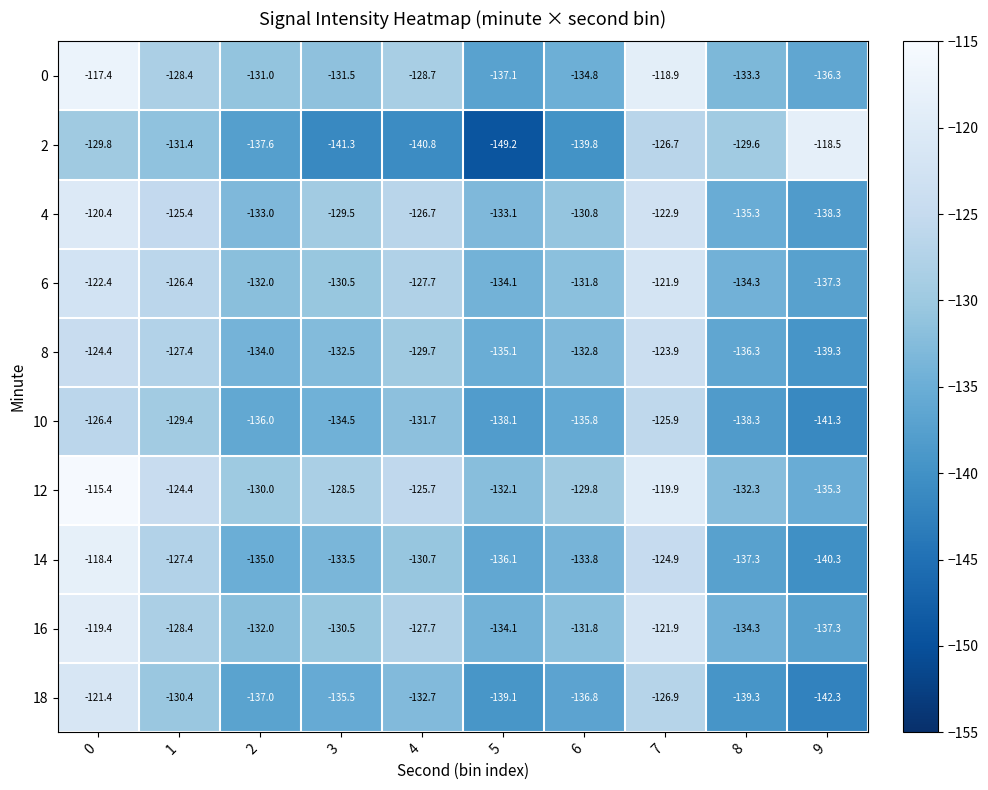

The value of 4 at 9 is -138.3. True or false?

True